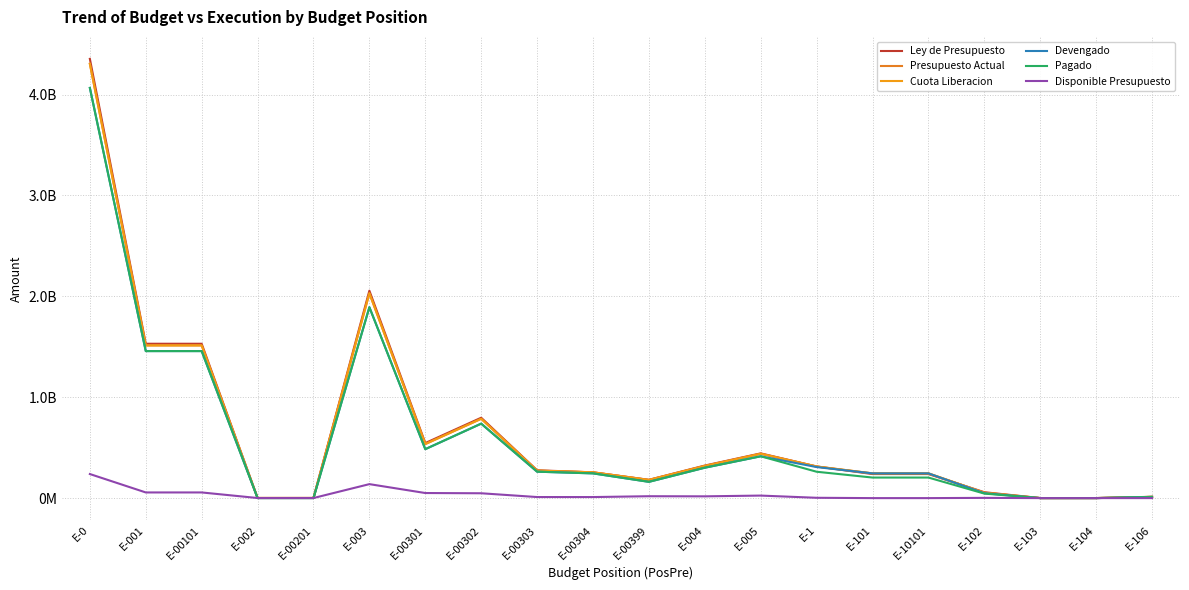

At E-00101, list the series in order from smallest to largest.

Disponible Presupuesto, Devengado, Pagado, Presupuesto Actual, Cuota Liberacion, Ley de Presupuesto